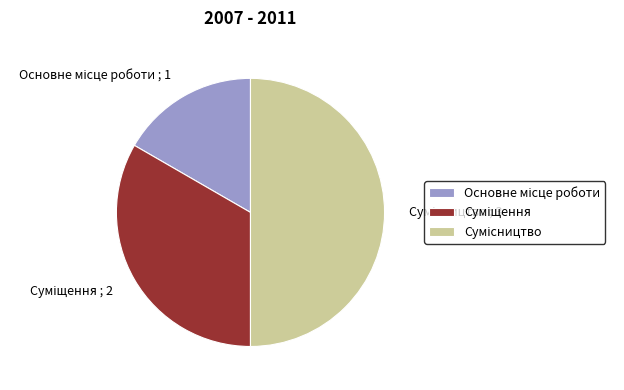

Which has a higher value, Сумісництво or Суміщення?

Сумісництво